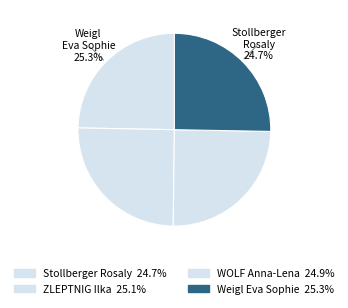

What is the ratio of the value at Weigl Eva Sophie to the value at Stollberger Rosaly?

1.0